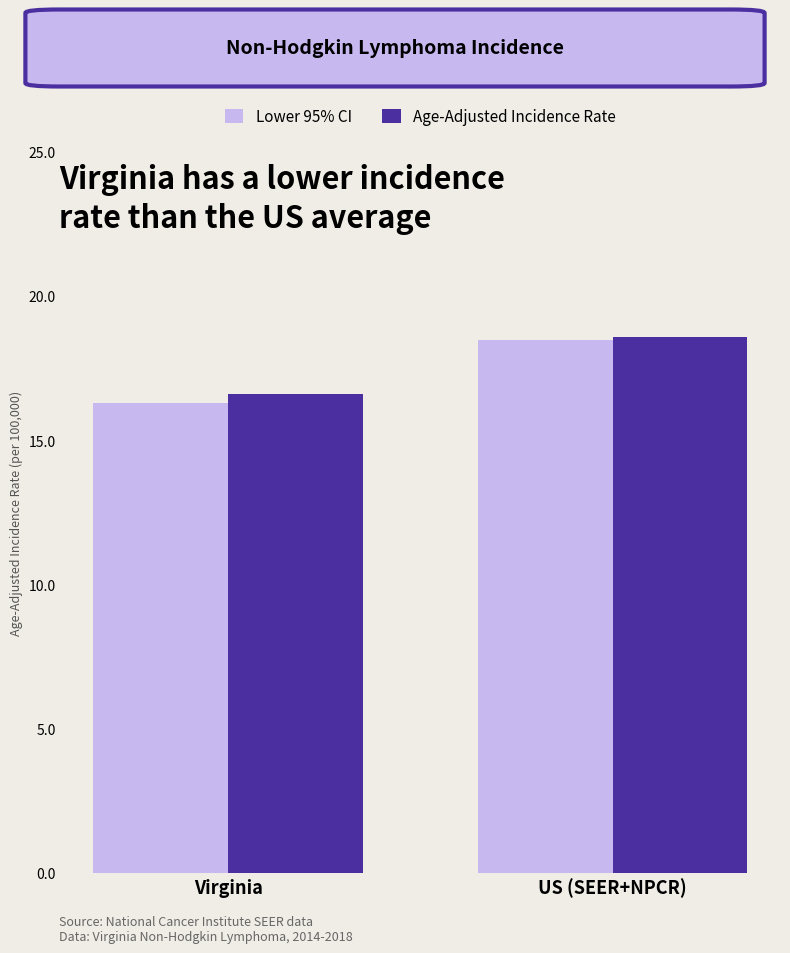

At which label is Age-Adjusted Incidence Rate closest to 17?

Virginia